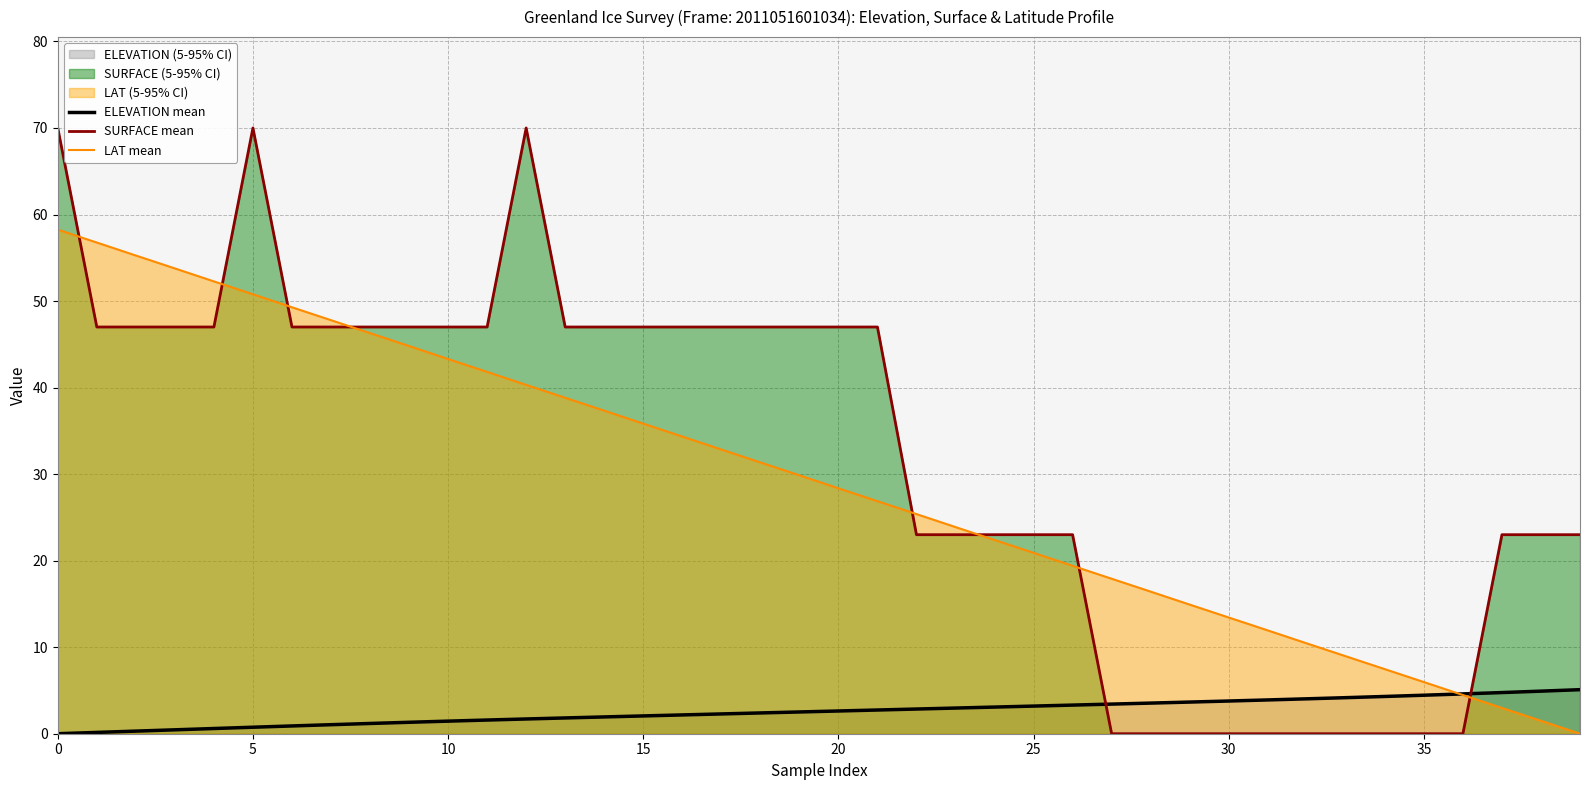

Where is SURFACE mean nearest to the value 34?

22